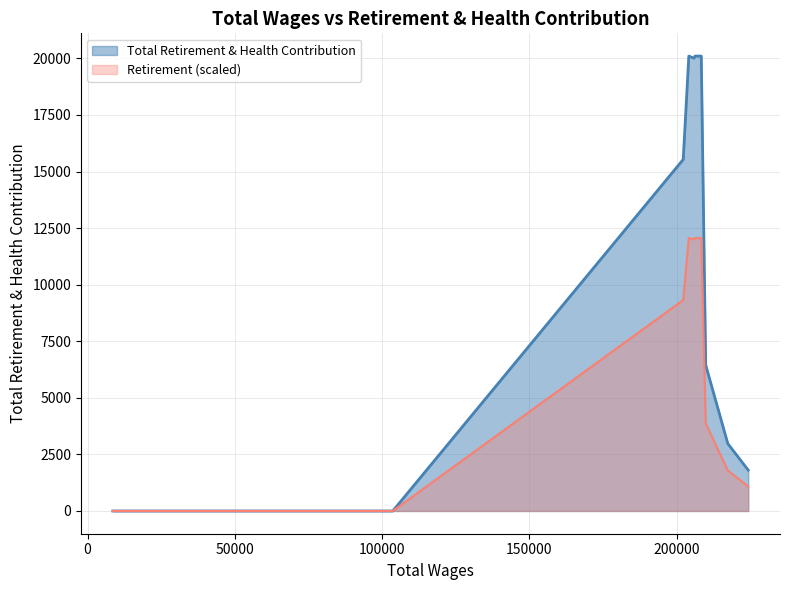

At which category does the chart reach its peak across all series?

204142